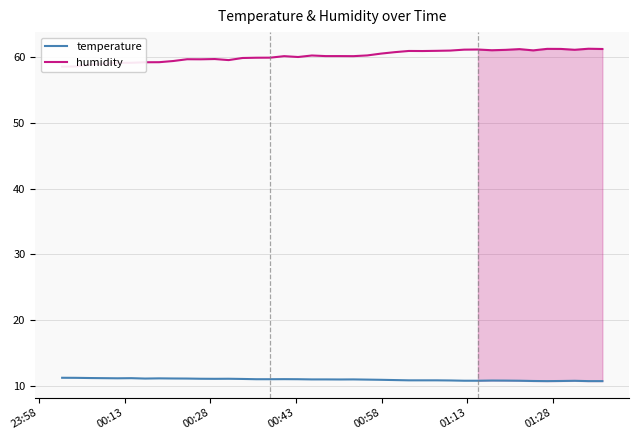

The value of humidity at 23:58 is 85.0. True or false?

False